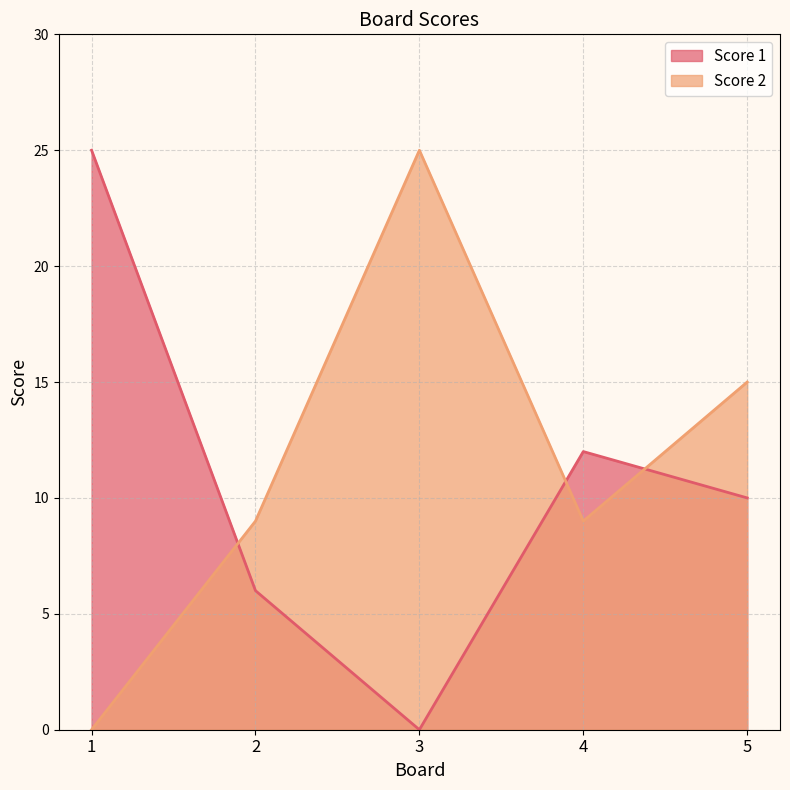

True or false: Score 2 has a value of 9 at 4.

True